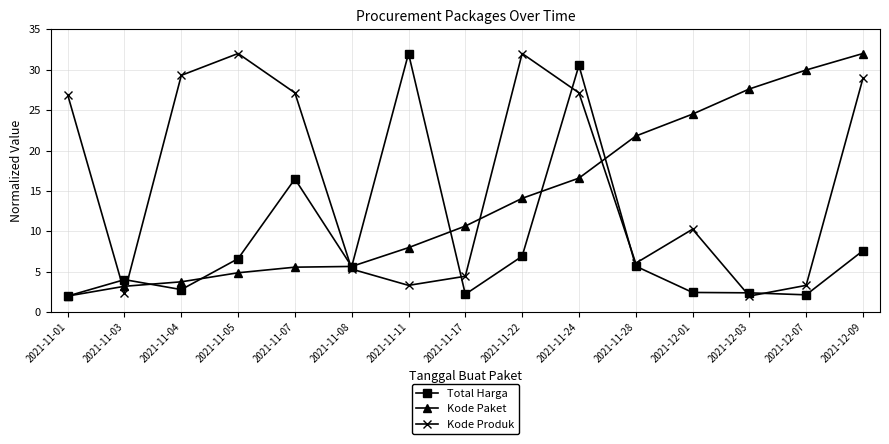

True or false: Kode Paket and Kode Produk cross at least once.

True